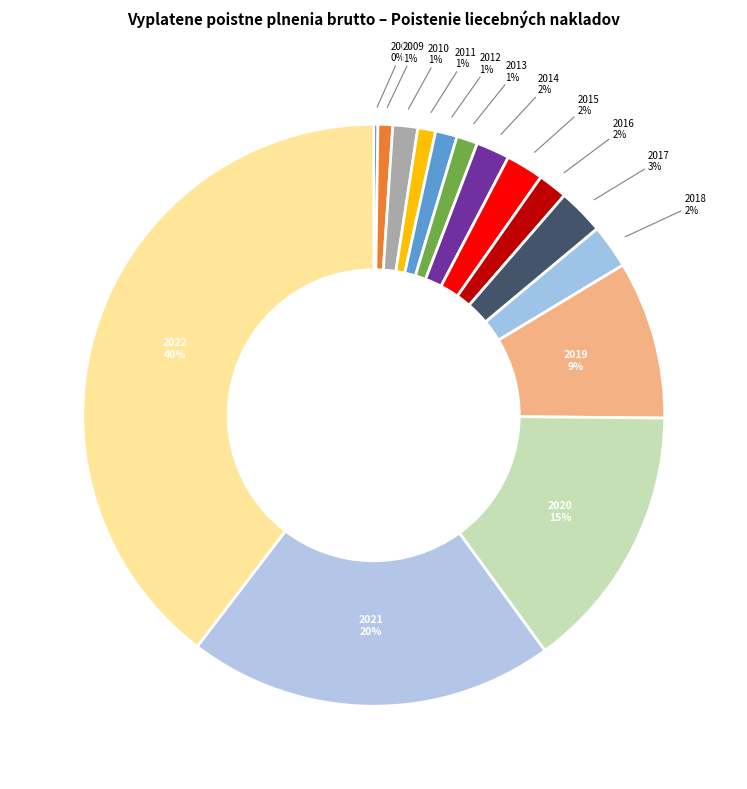

To the nearest percent, what is the combined percentage of 2018 and 2011?

3%